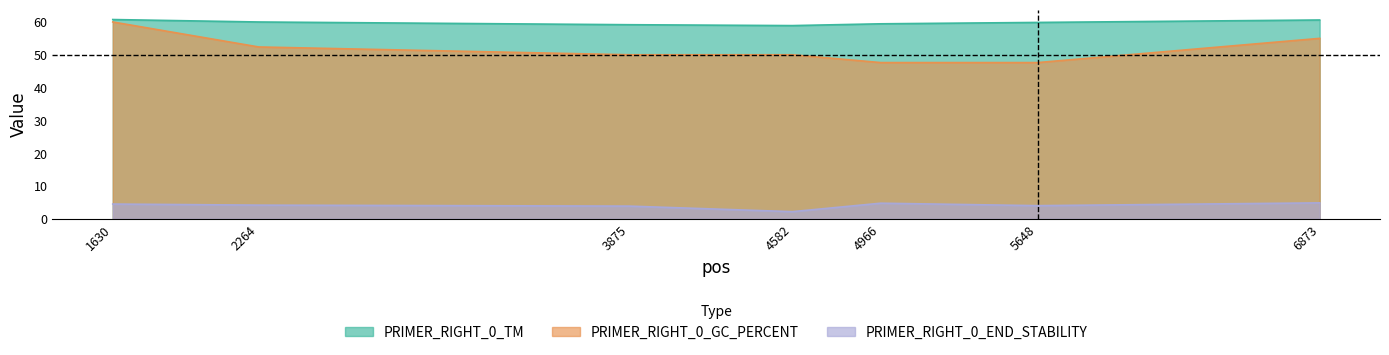

What is the value of the PRIMER_RIGHT_0_GC_PERCENT point at the 6th from the left?

47.6